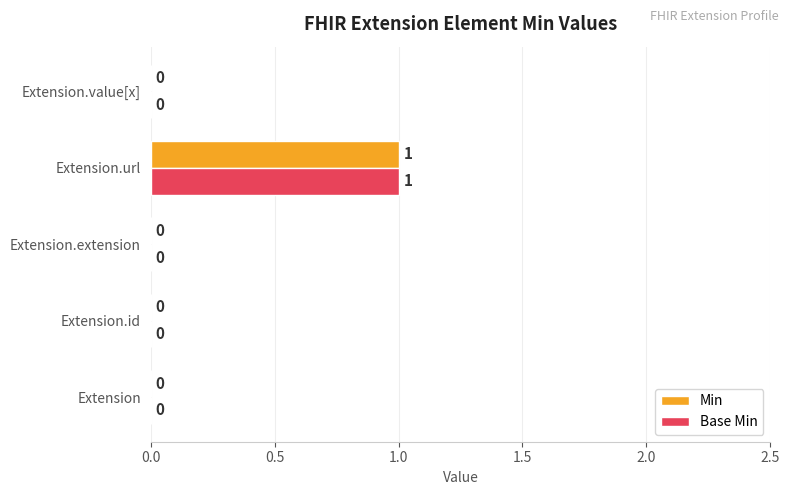

How many Base Min values are between 0 and 1?

5